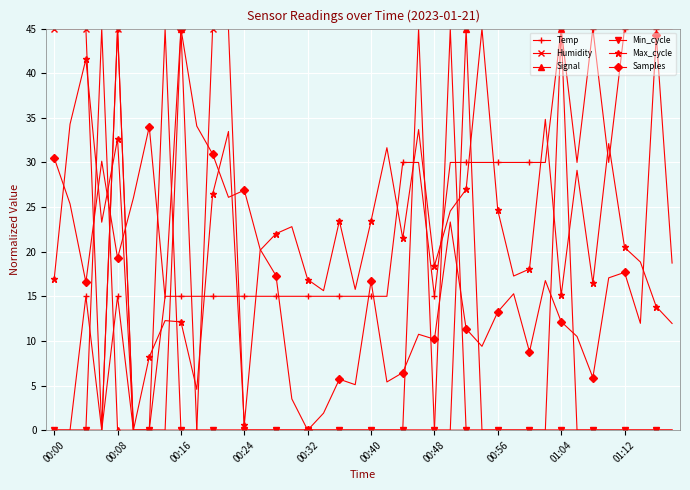

What is the value of the Temp point at the 39th from the left?

45.0